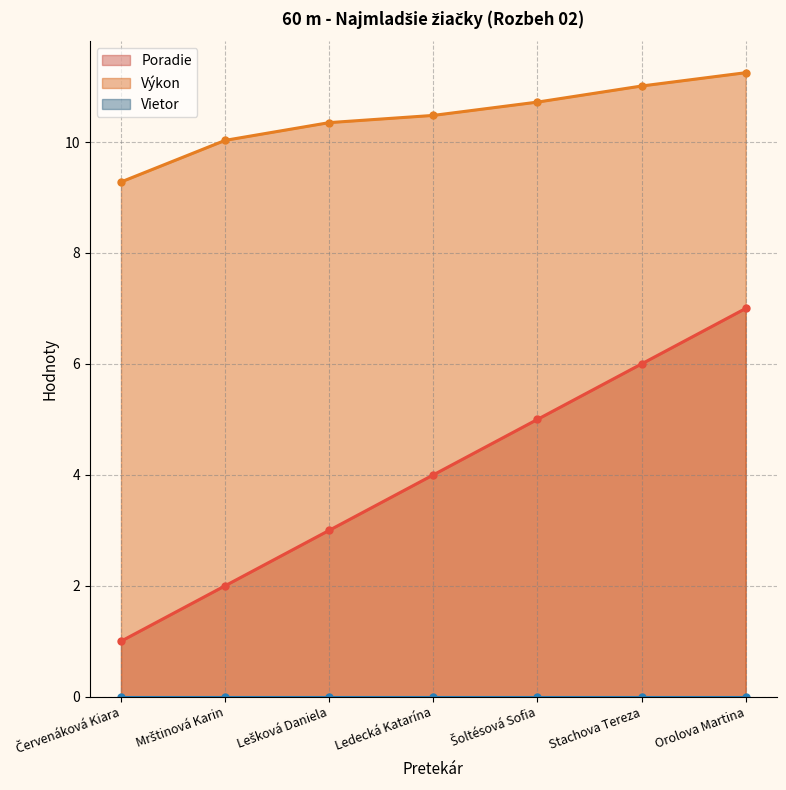

What is the difference between the second highest and second lowest values in the Poradie series?

4.0